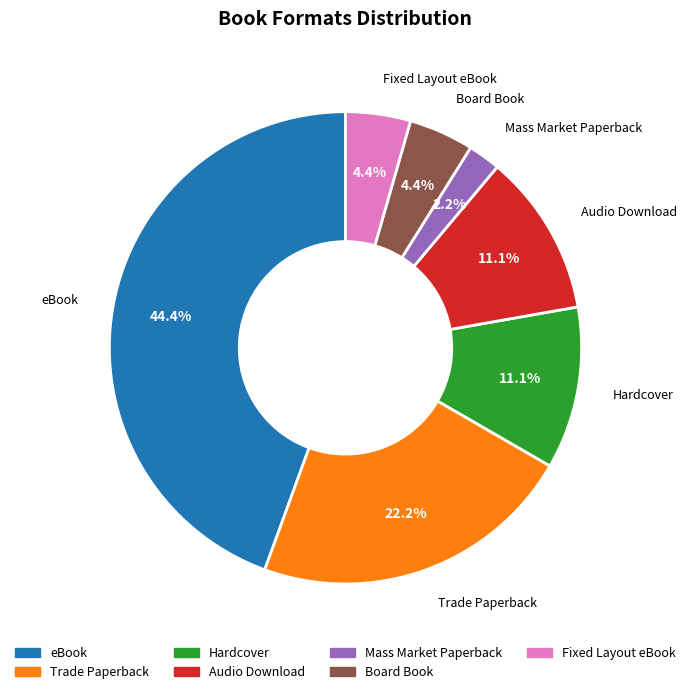

What percentage is the Hardcover slice, to the nearest percent?

11%